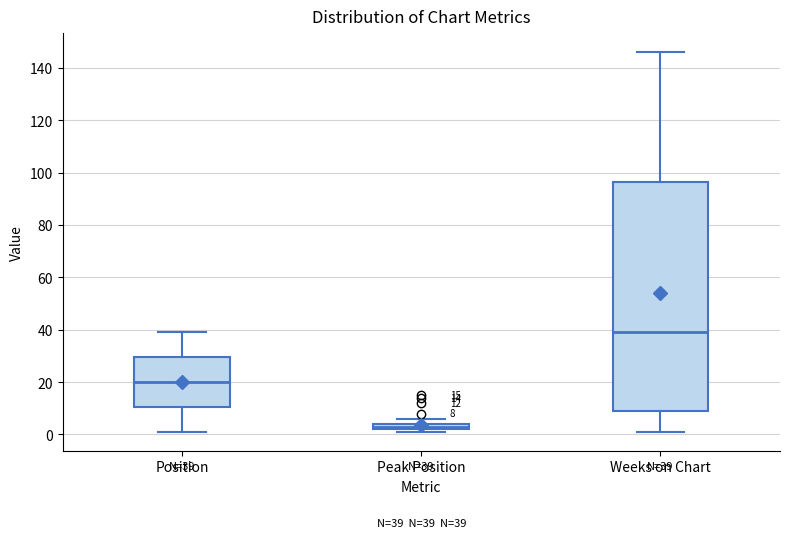

Which box has the lowest median line?

Peak Position